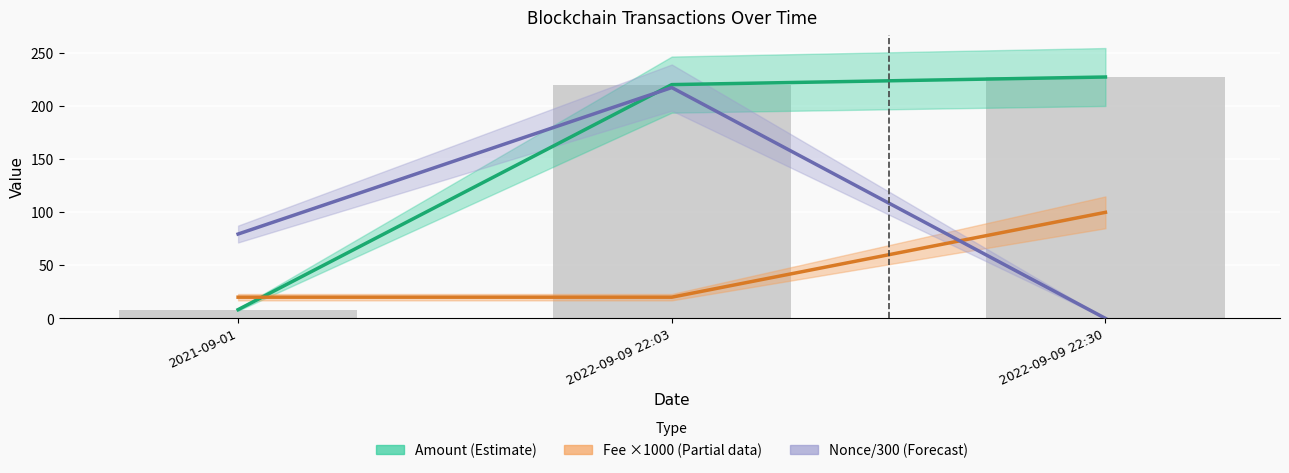

Which series has the widest spread of values?

Amount center